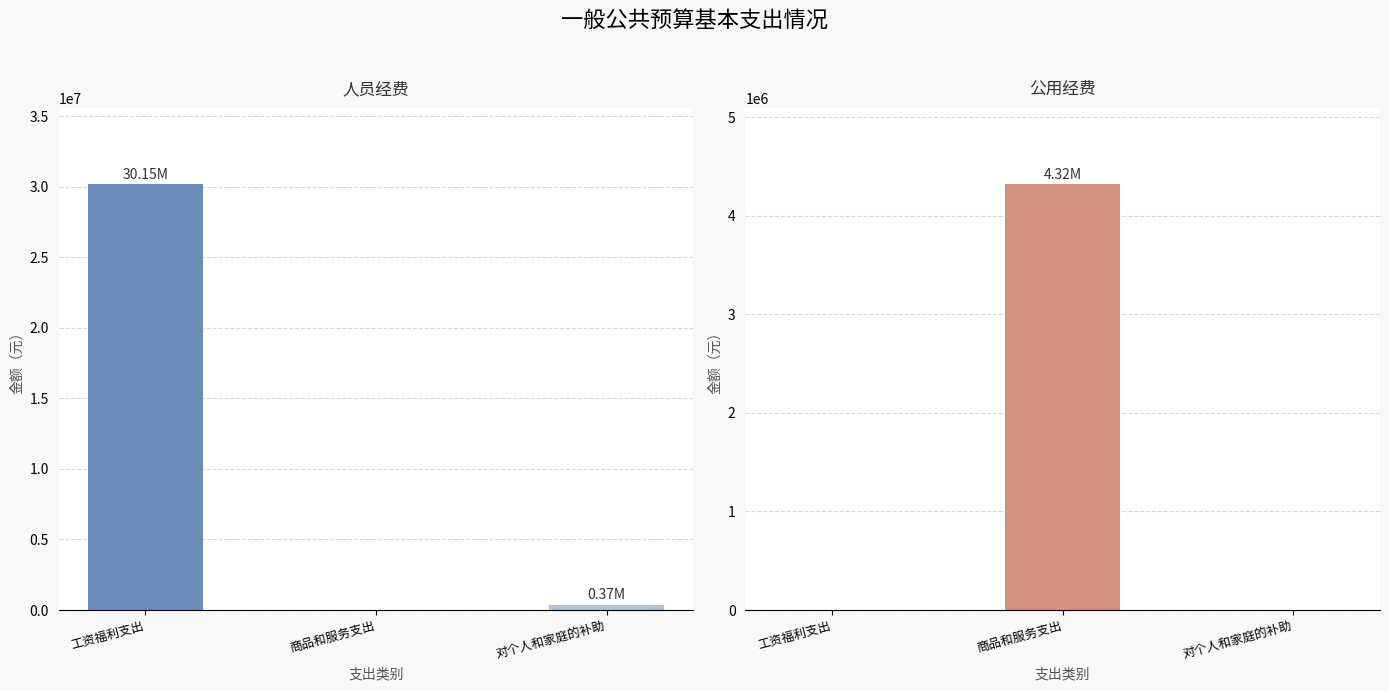

List the series in order of their peak value, highest first.

人员经费, 公用经费